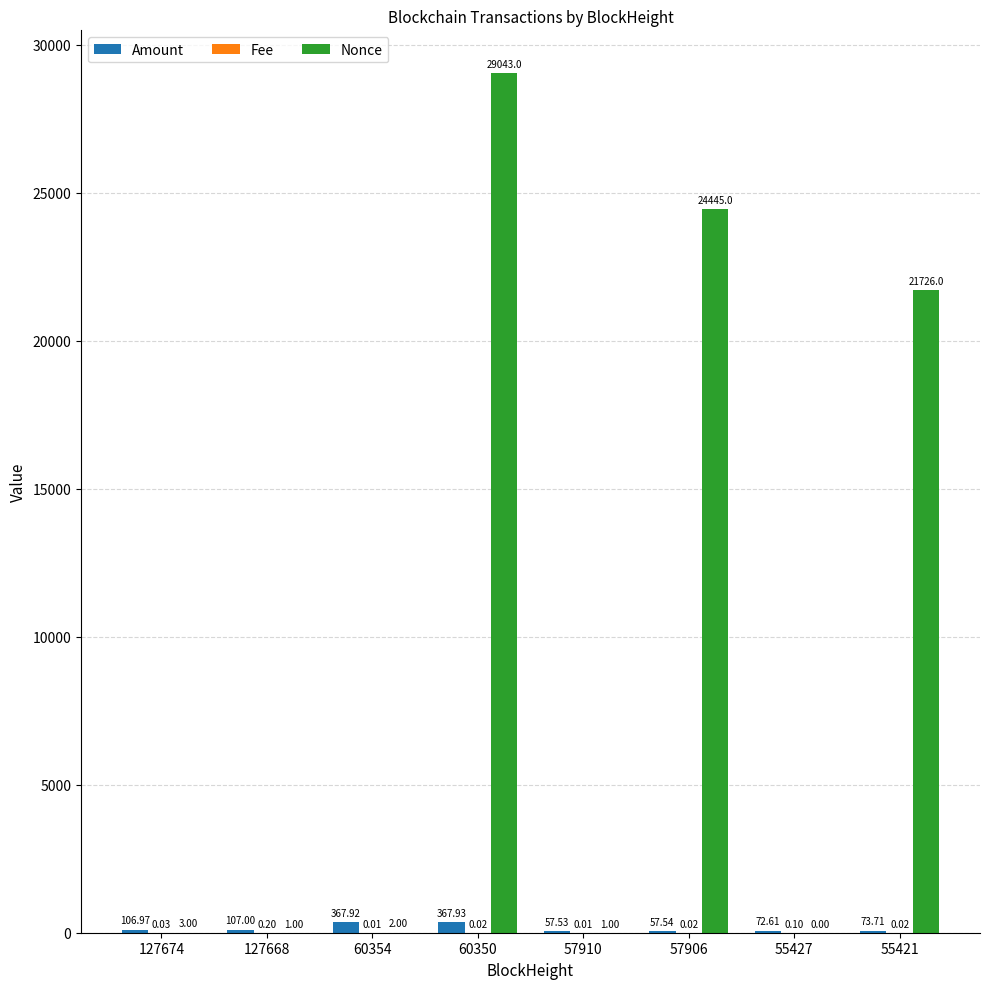

What is the sum of all Amount values?

1211.2